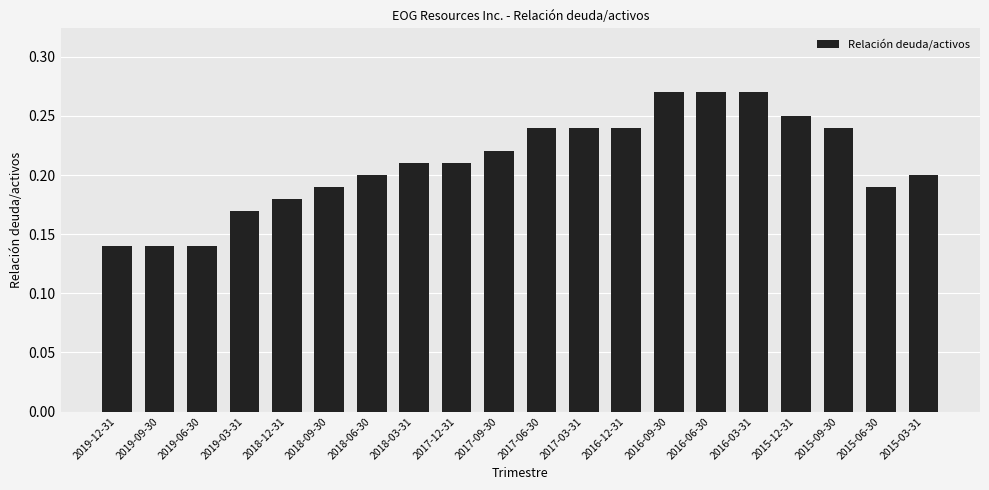

What is the sum of all values?

4.2